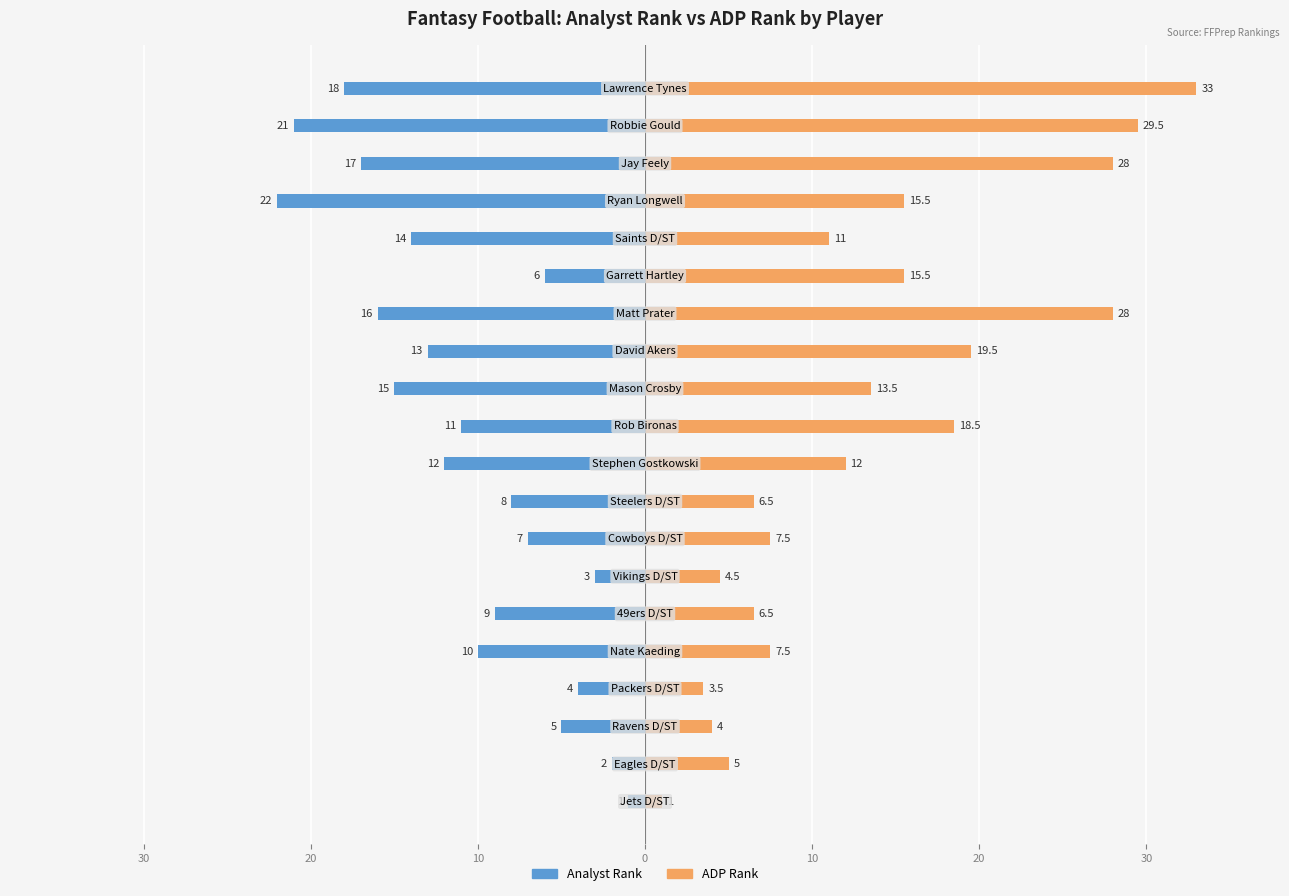

What are all the series names shown in the legend?

Analyst Rank, ADP Rank